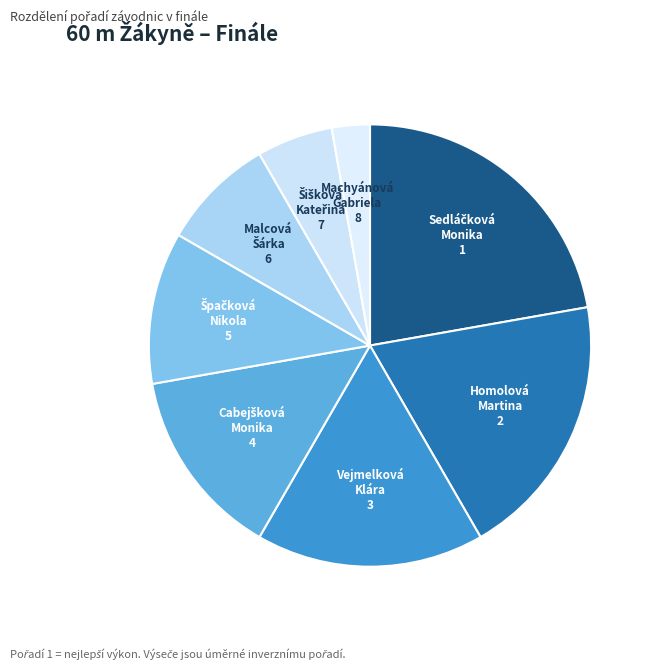

What is the smallest slice in the pie chart?

Machyánová Gabriela